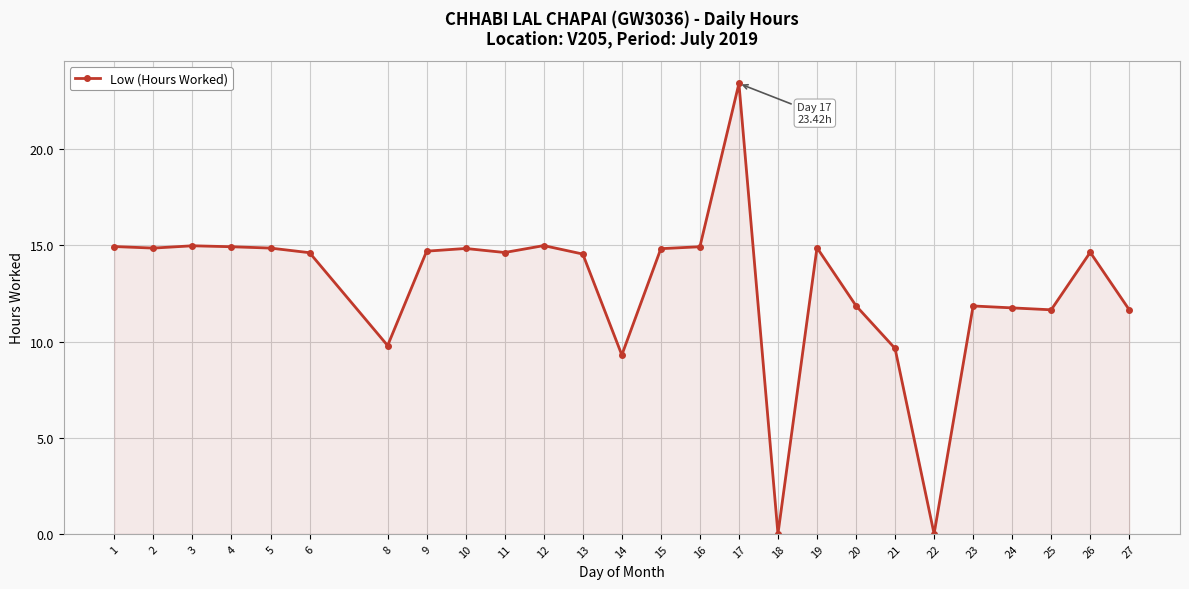

What is the value of the 23rd point from the left?

11.8